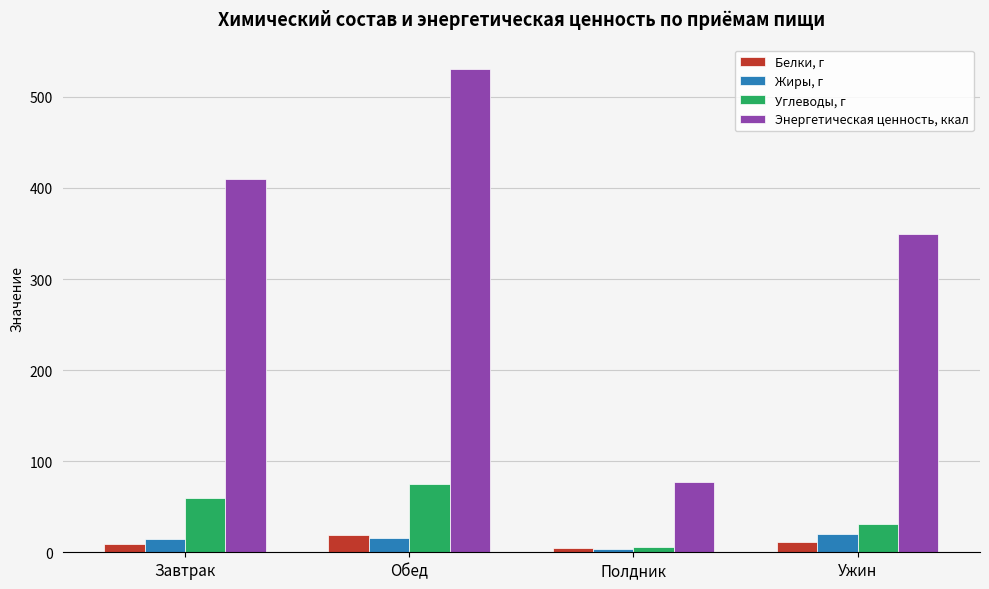

What position from the left is Обед?

2